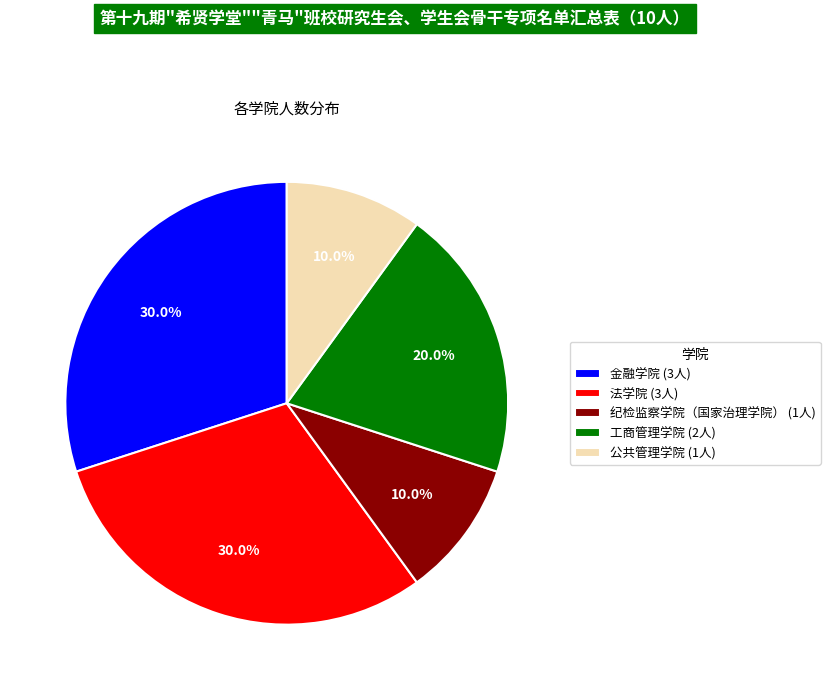

What is the total percentage of 金融学院 (3人) and 法学院 (3人)?

60.0%